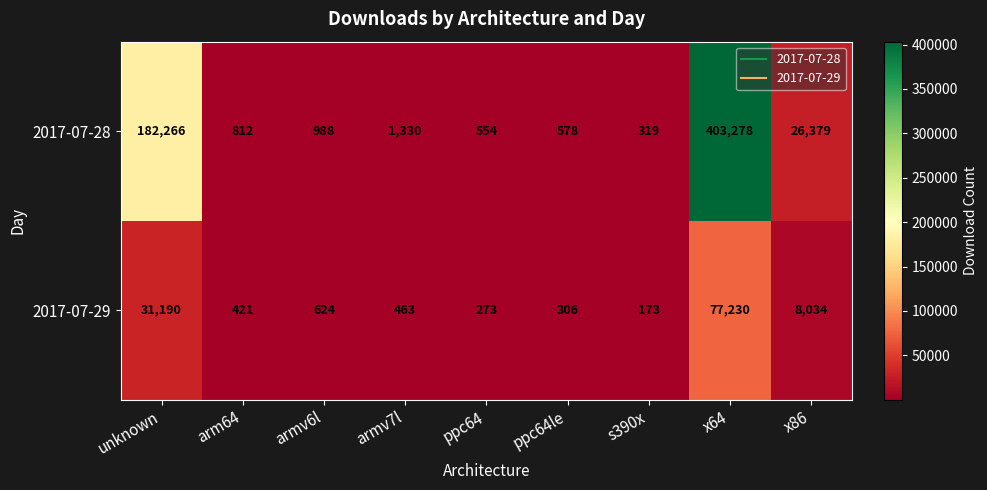

What is the total value across all series at armv7l?

1793